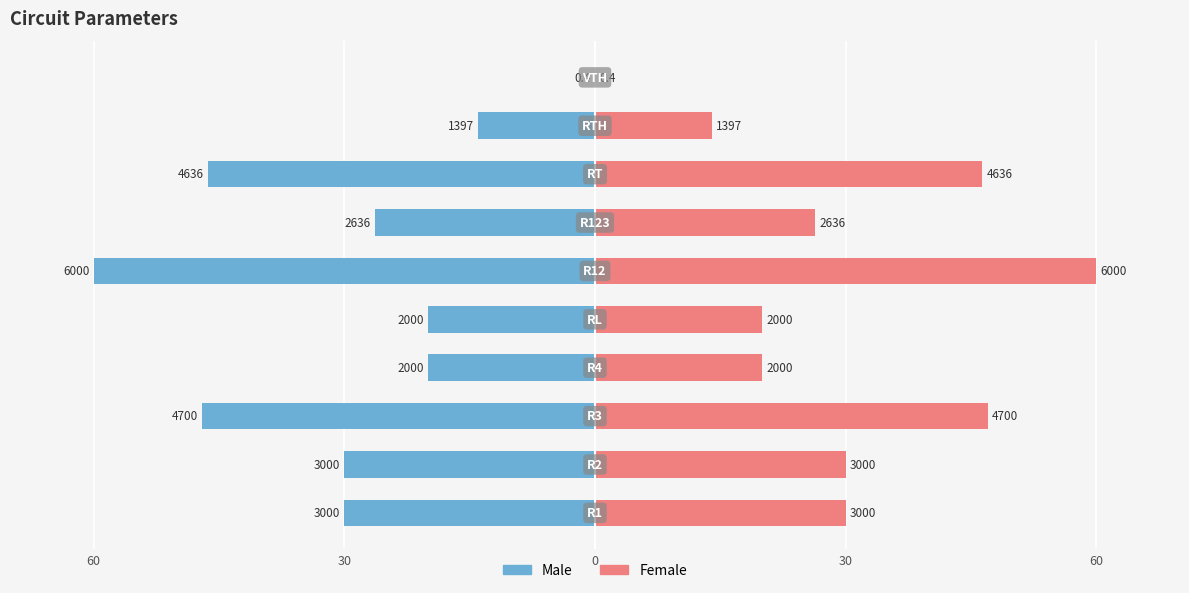

Which series changed the most between 30 and 30?

Male